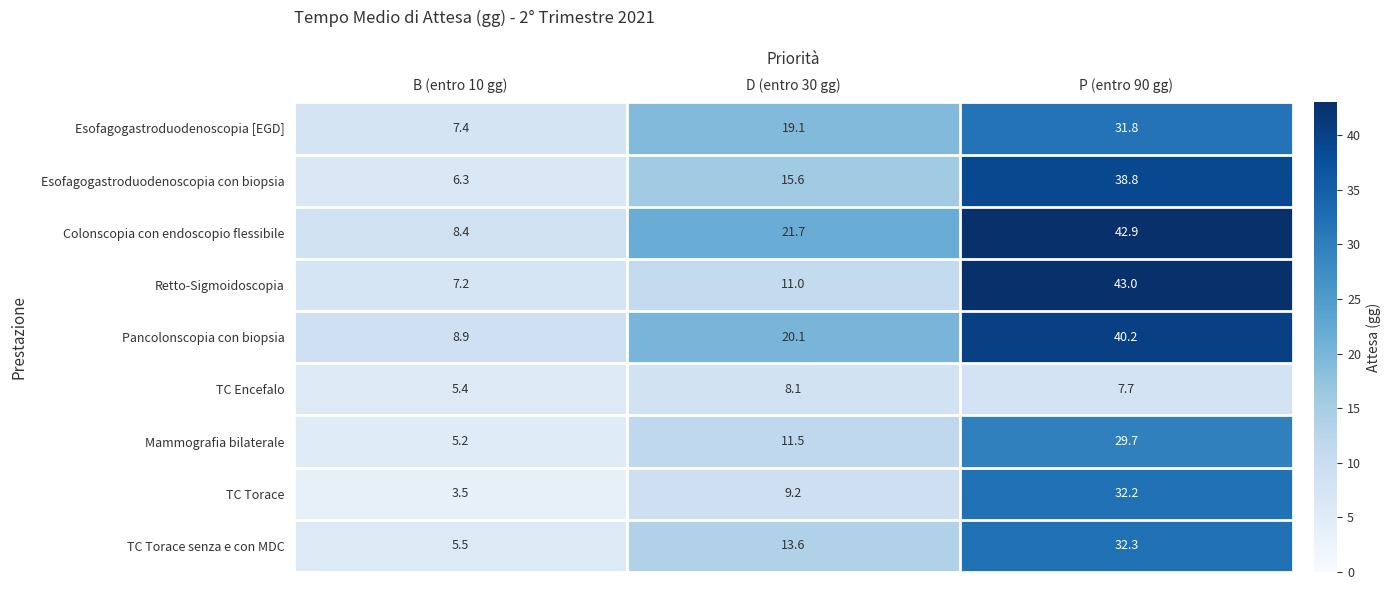

Which series has the largest total across all categories?

Colonscopia con endoscopio flessibile